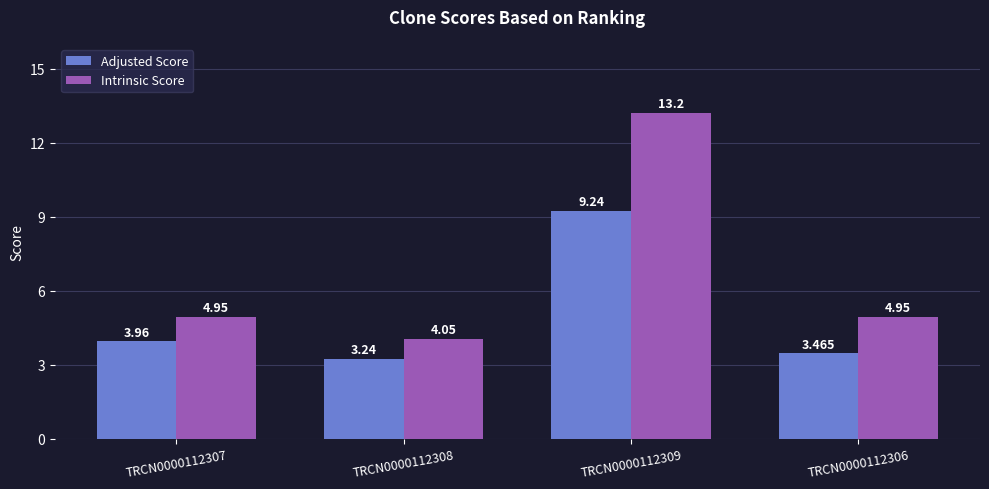

Which series has the largest total across all categories?

Intrinsic Score